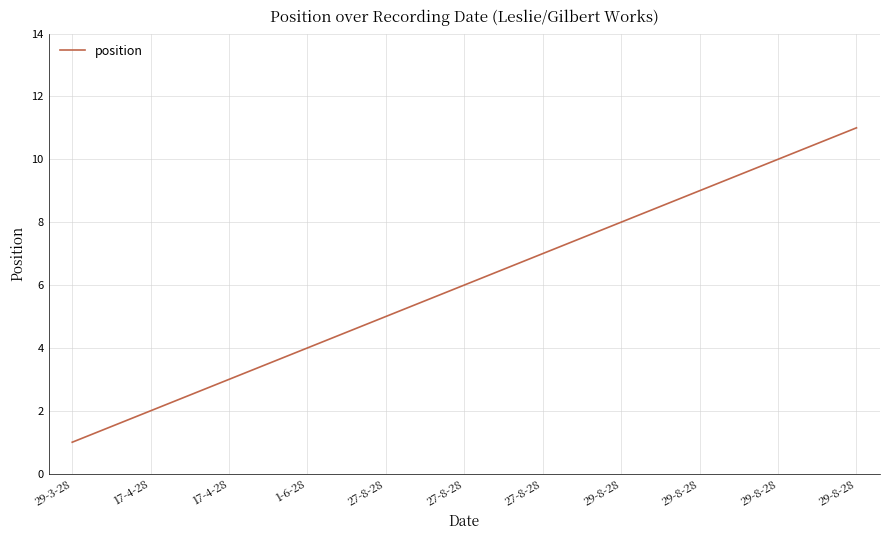

List the labels in order of value, smallest first.

29-3-28, 17-4-28, 17-4-28, 1-6-28, 27-8-28, 27-8-28, 27-8-28, 29-8-28, 29-8-28, 29-8-28, 29-8-28